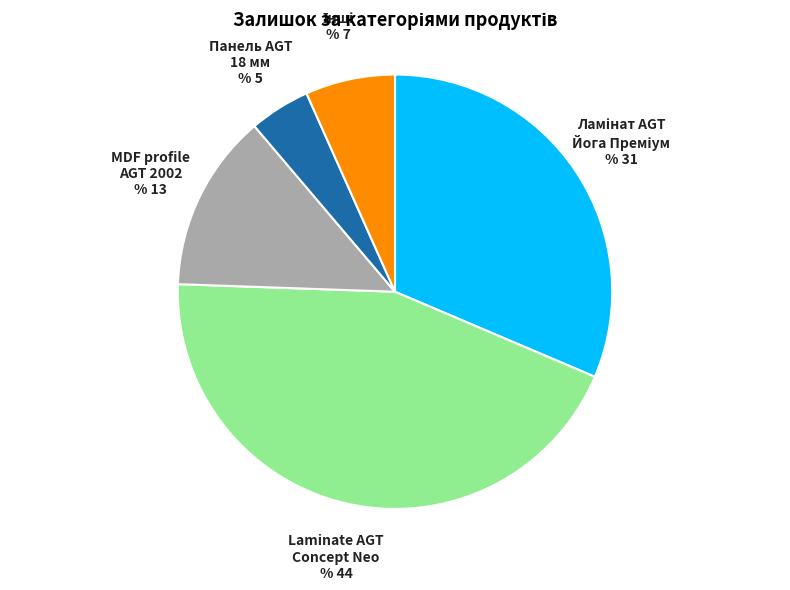

Does Ламінат AGT Йога Преміум (282502114) account for over 50% of the chart?

No